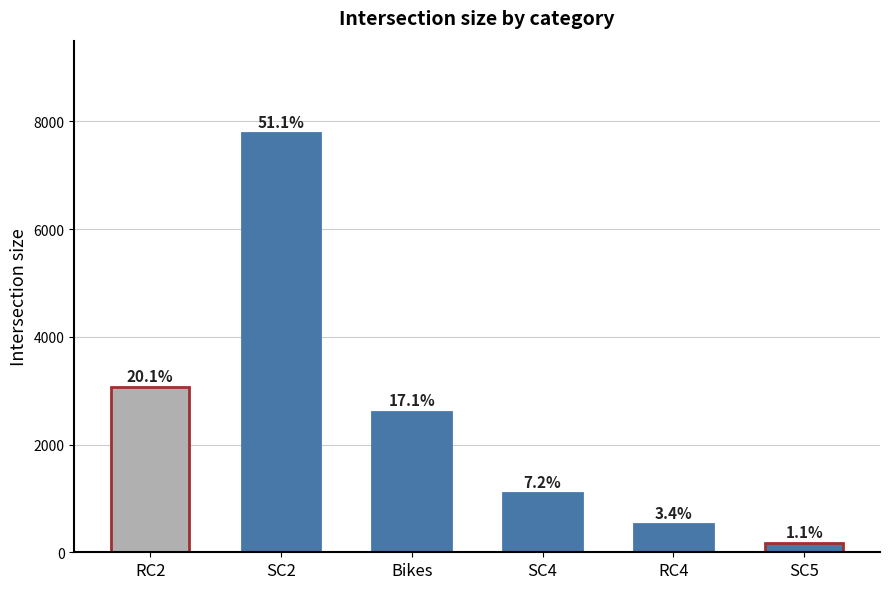

Does the chart contain any negative values?

No